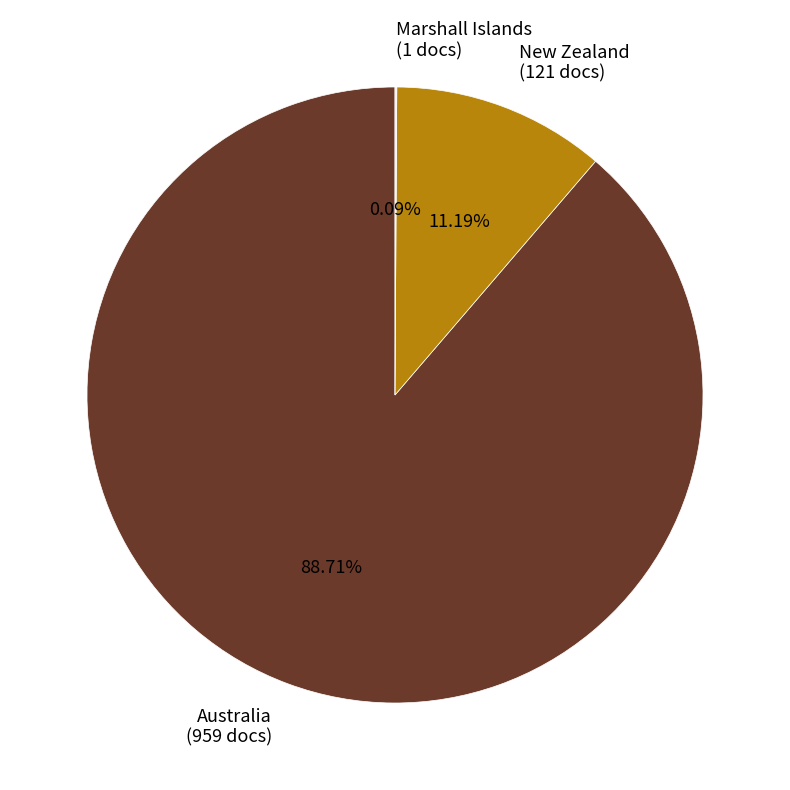

Approximately how many times larger is the value at Australia (959 docs) compared to New Zealand (121 docs)?

7.9